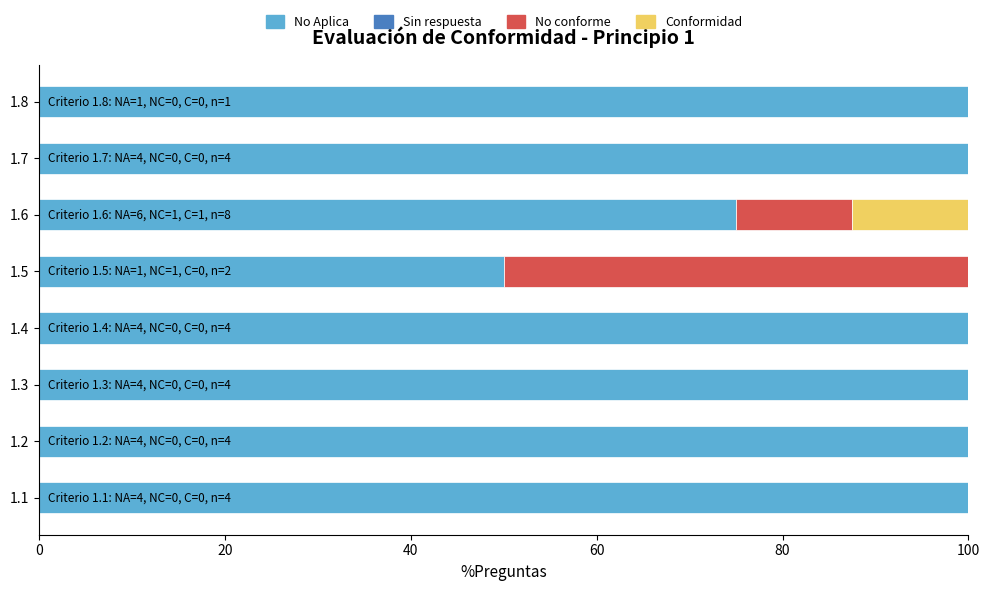

What is the maximum value for No Aplica?

100.0